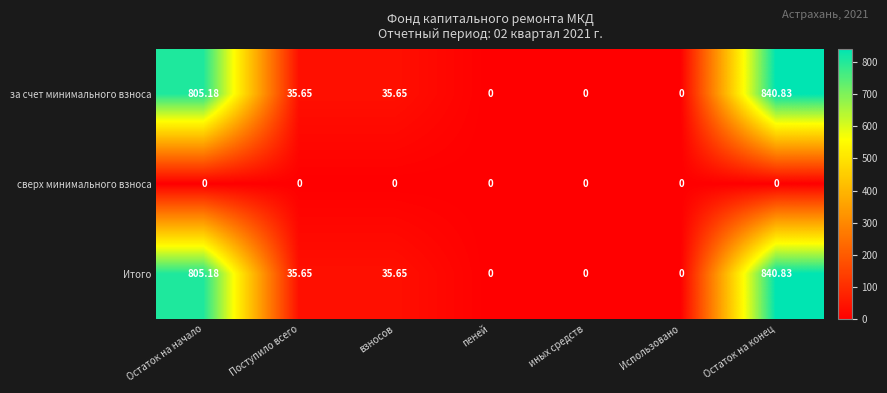

At which category is the sum across all series the highest?

Остаток на конец